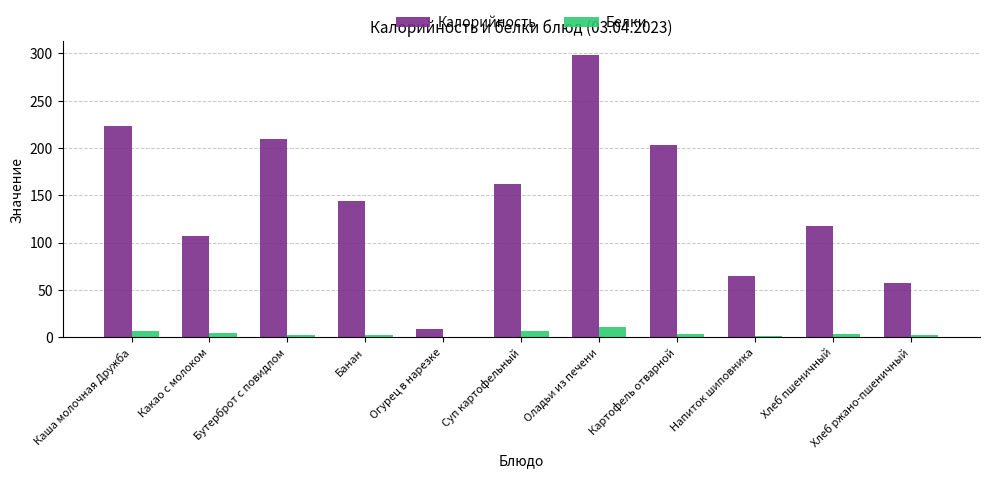

Which category has the highest value across all series?

Оладьи из печени